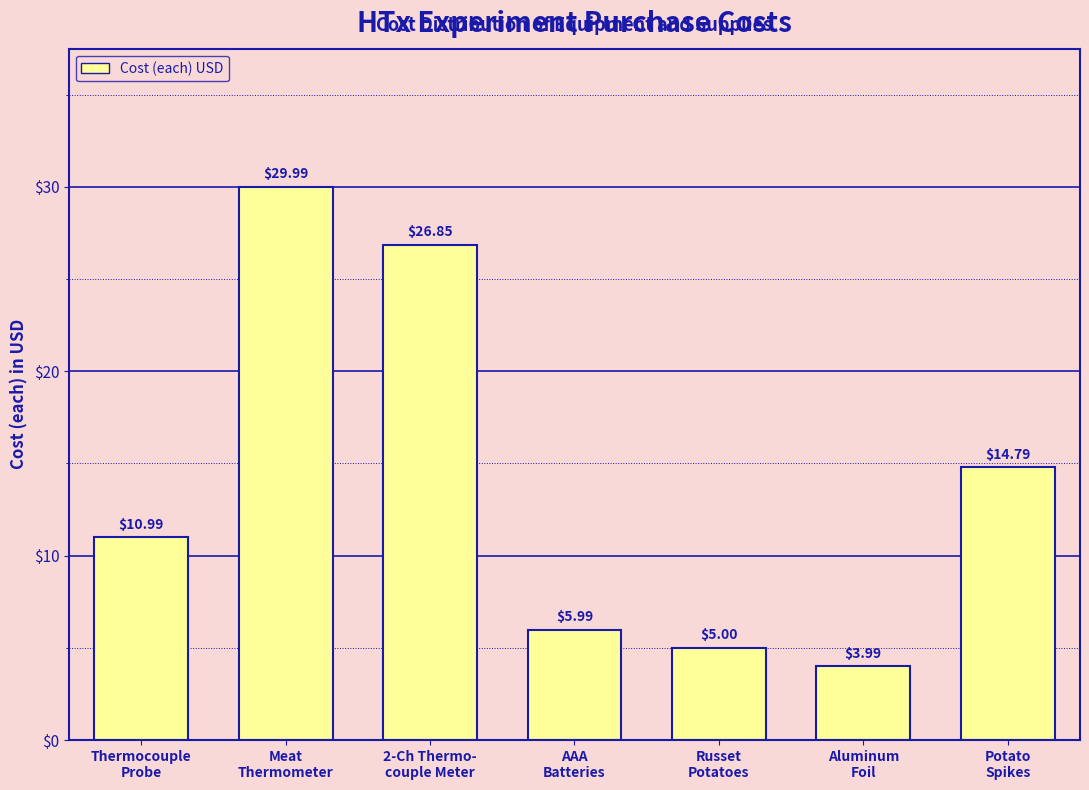

What is the average value?

13.9